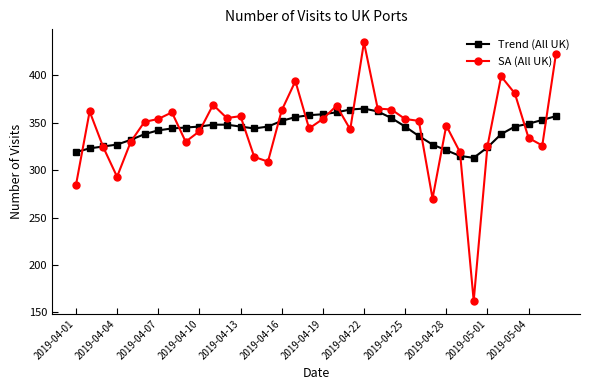

What is the minimum value shown in the chart?

162